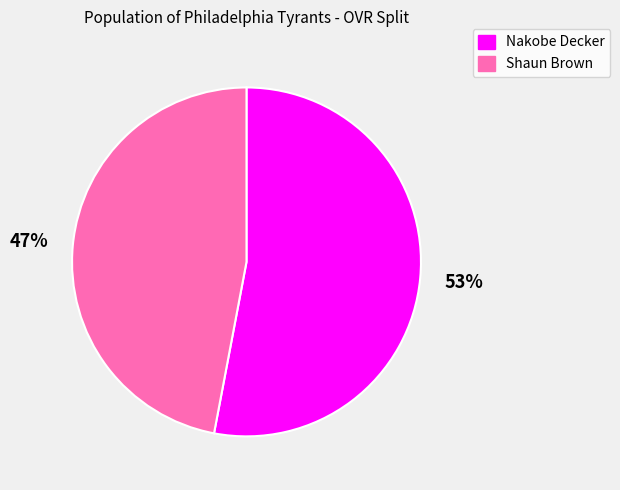

Combined, do Shaun Brown and Nakobe Decker account for over 50%?

Yes